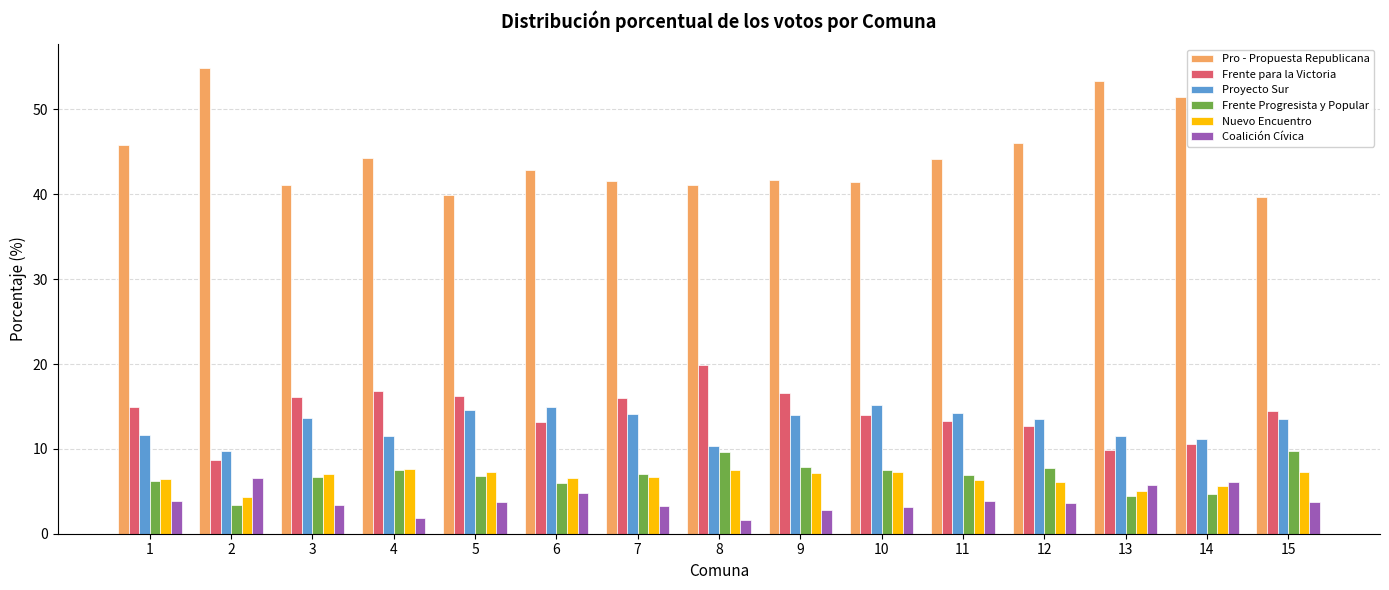

What is the difference between the second highest and second lowest values in the Pro - Propuesta Republicana series?

13.5